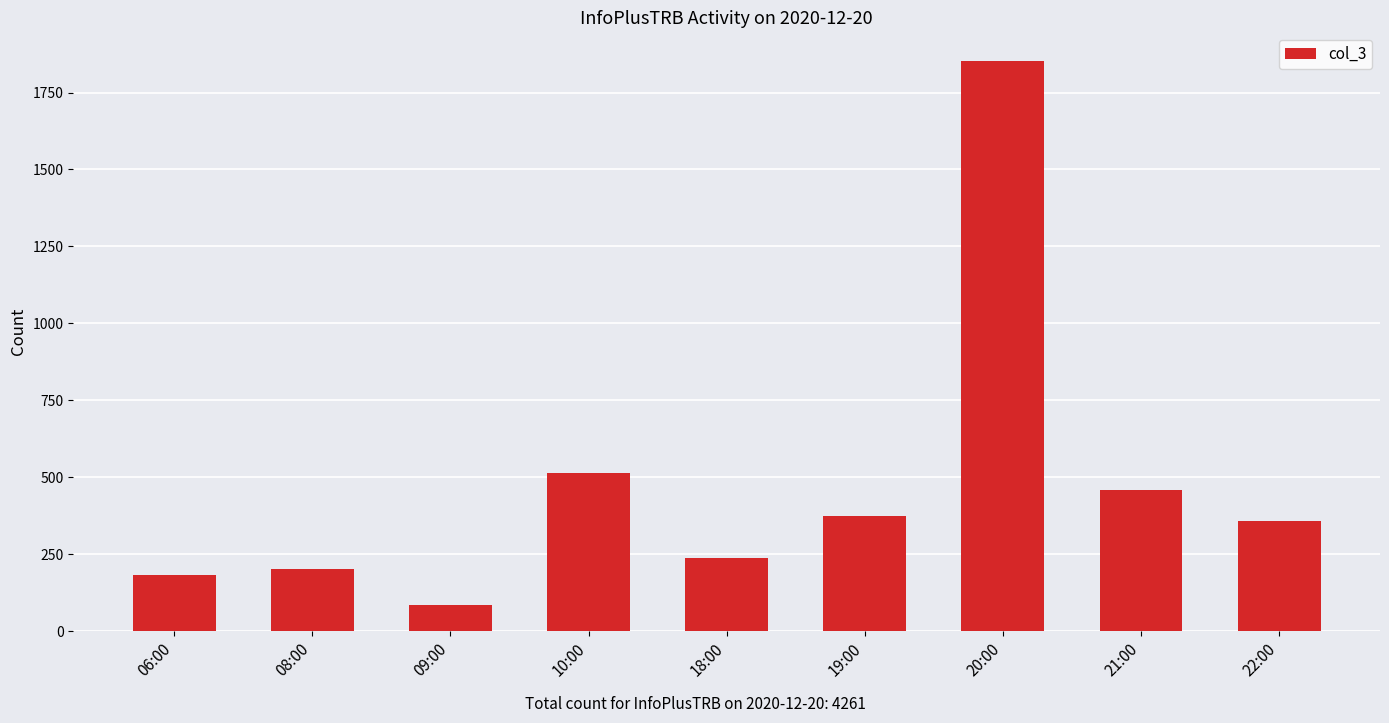

Between 19:00 and 20:00, which is larger?

20:00